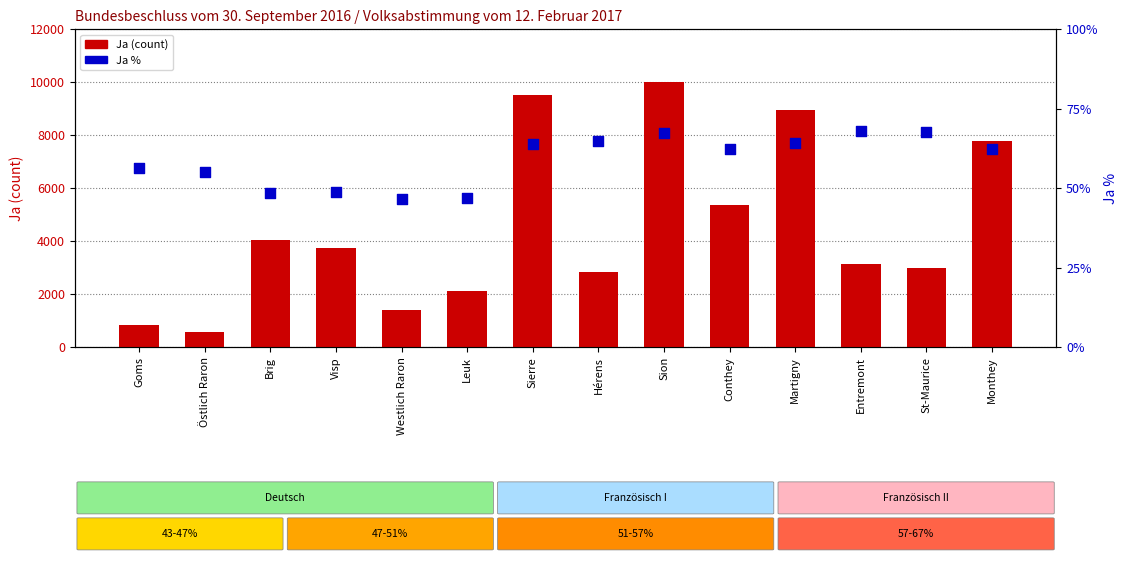

Which series has the largest total across all categories?

Ja (count)